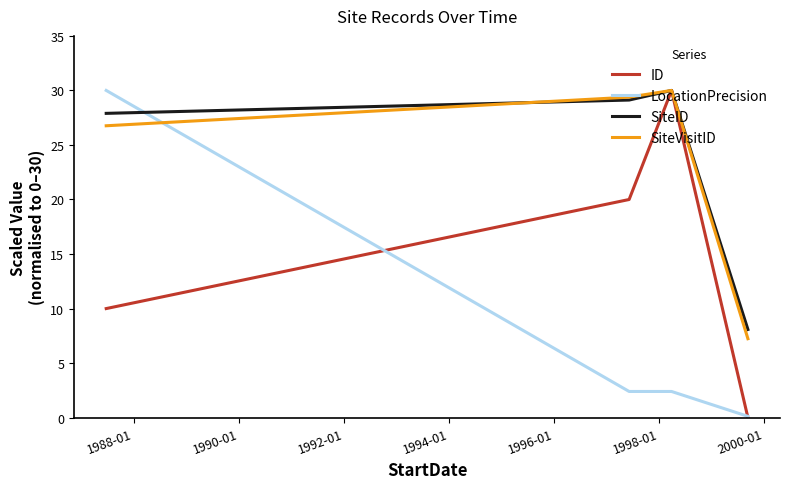

Is this an area chart (filled region under the line)?

No